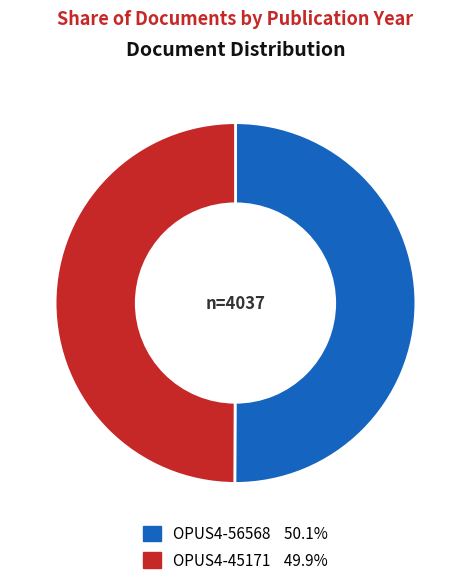

Is it true that OPUS4-56568 is 50% of the pie?

True